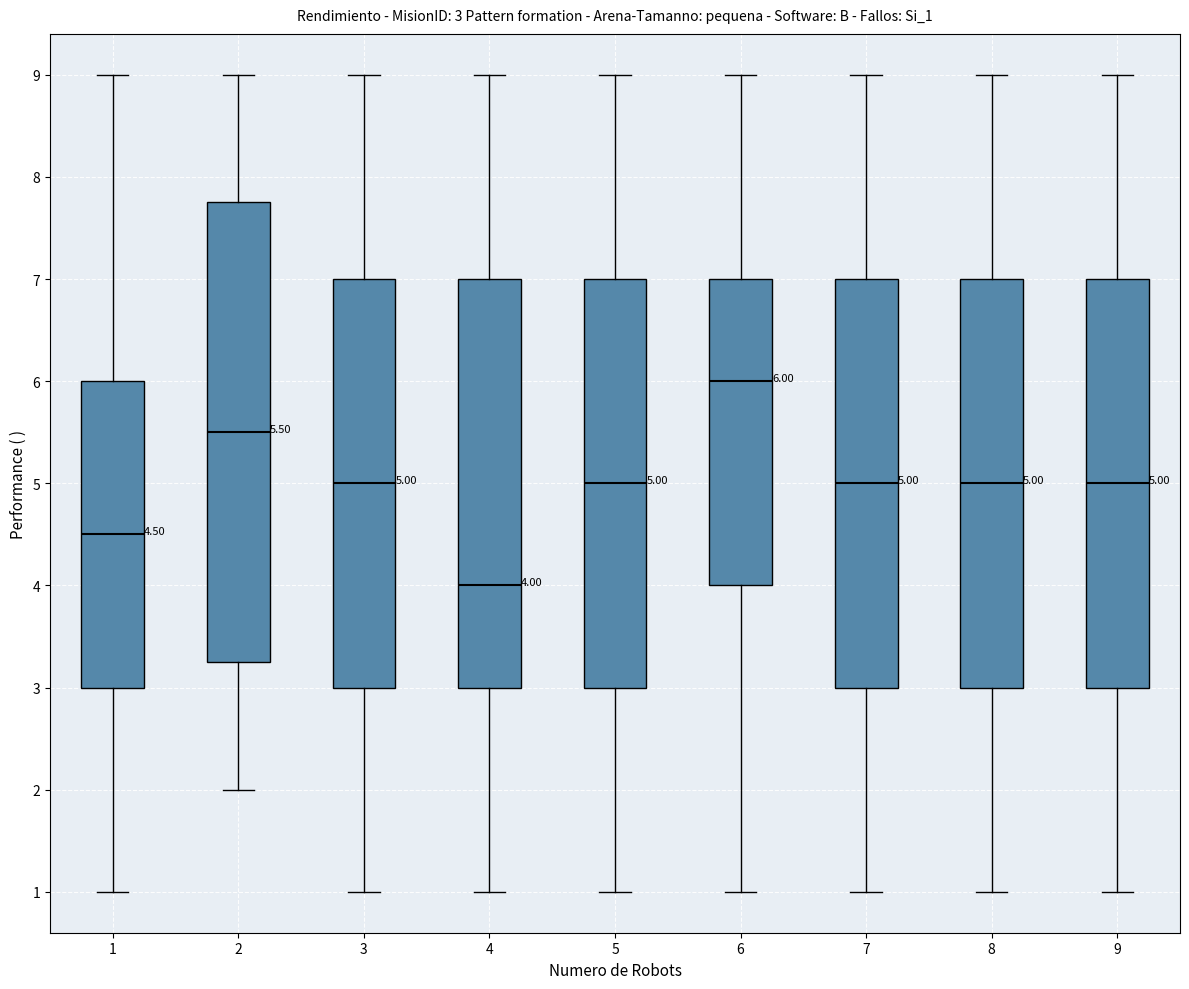

Which box is the tallest, from its lower edge to its upper edge?

2